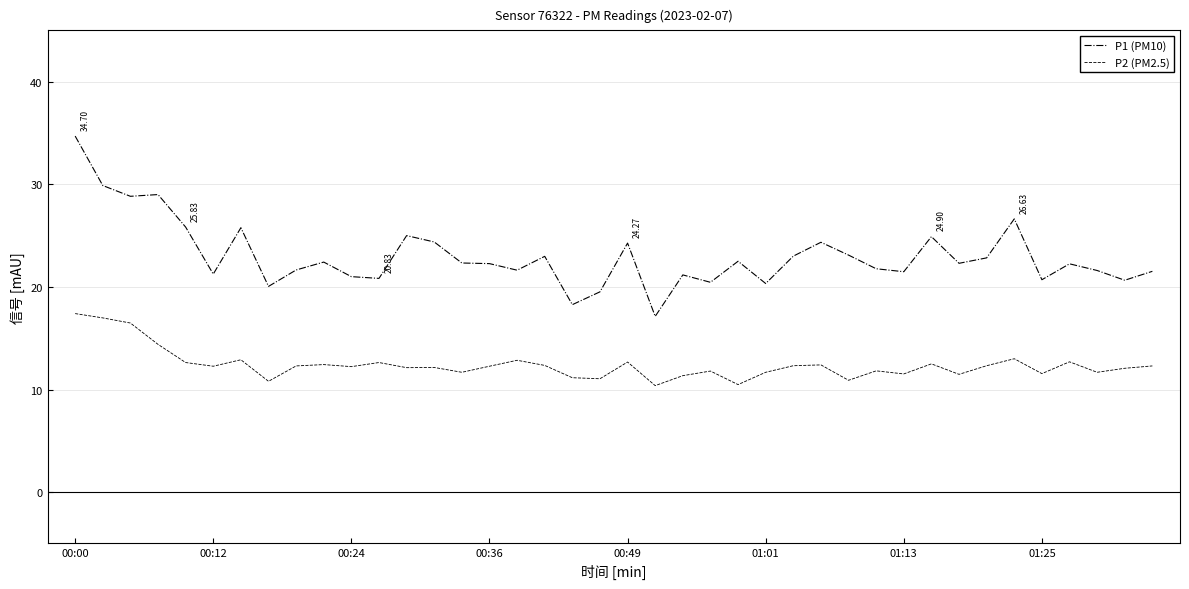

How many lines are shown in the chart?

2